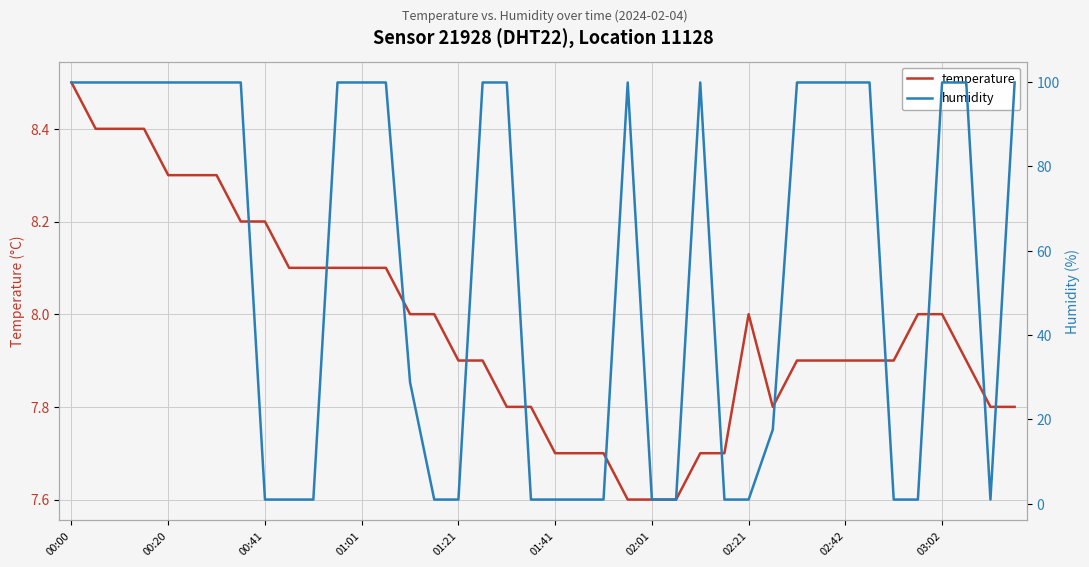

How many times do humidity and temperature cross each other?

14